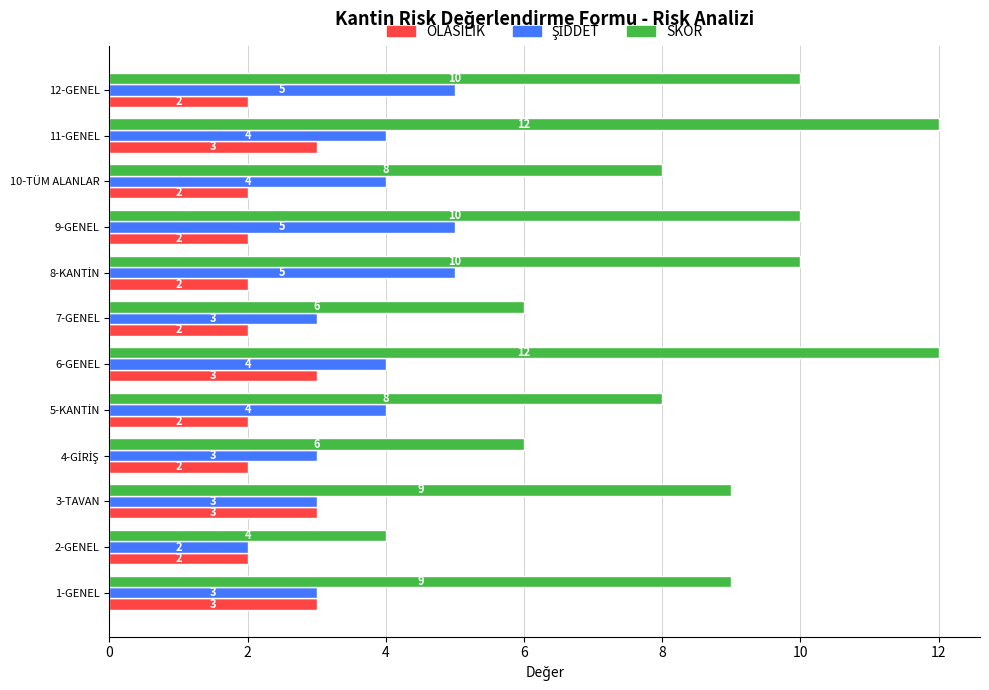

What is the minimum value for SKOR?

4